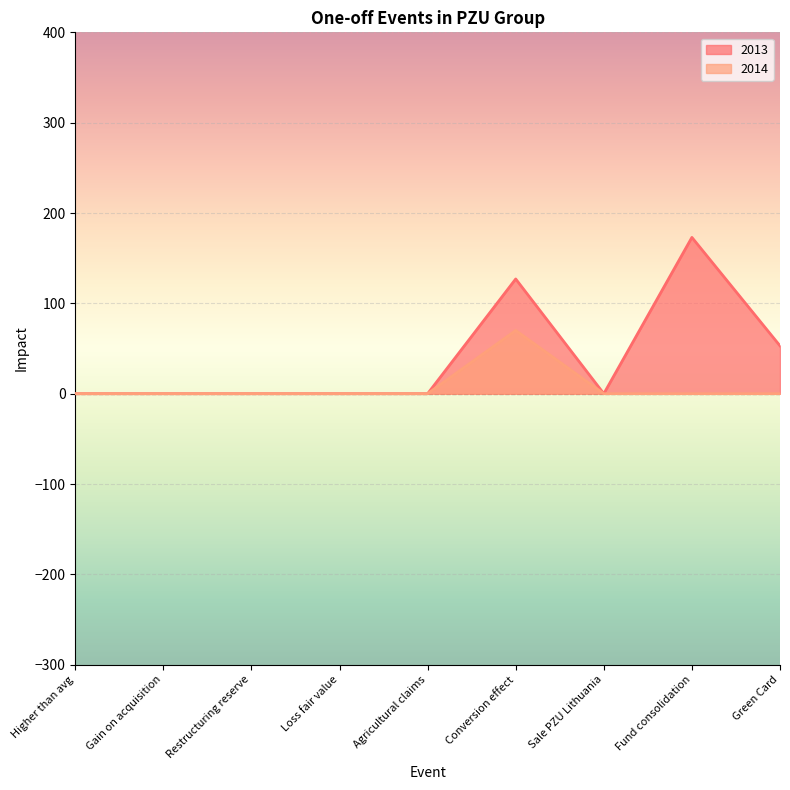

Is it true that 2013 equals 70 at Sale PZU Lithuania?

False